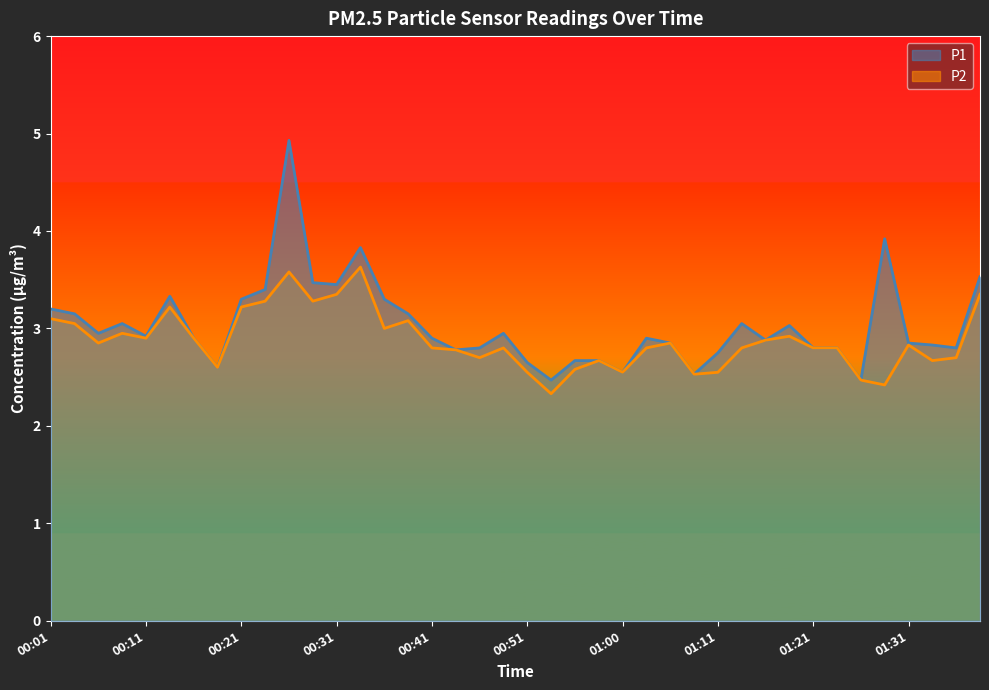

The P2 series shows 1.2 at 01:14. True or false?

False